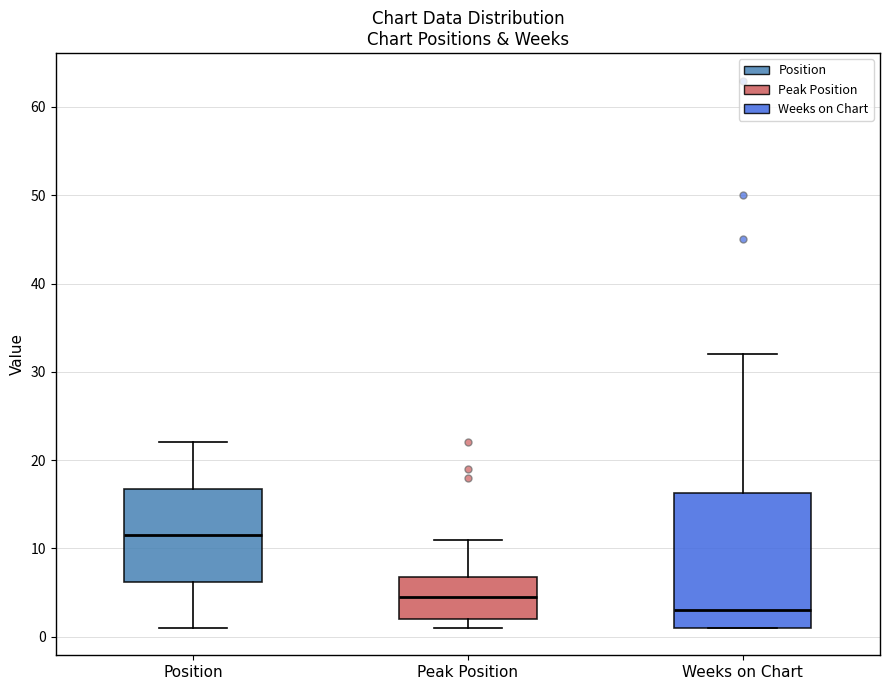

Which box has the highest median line?

Position